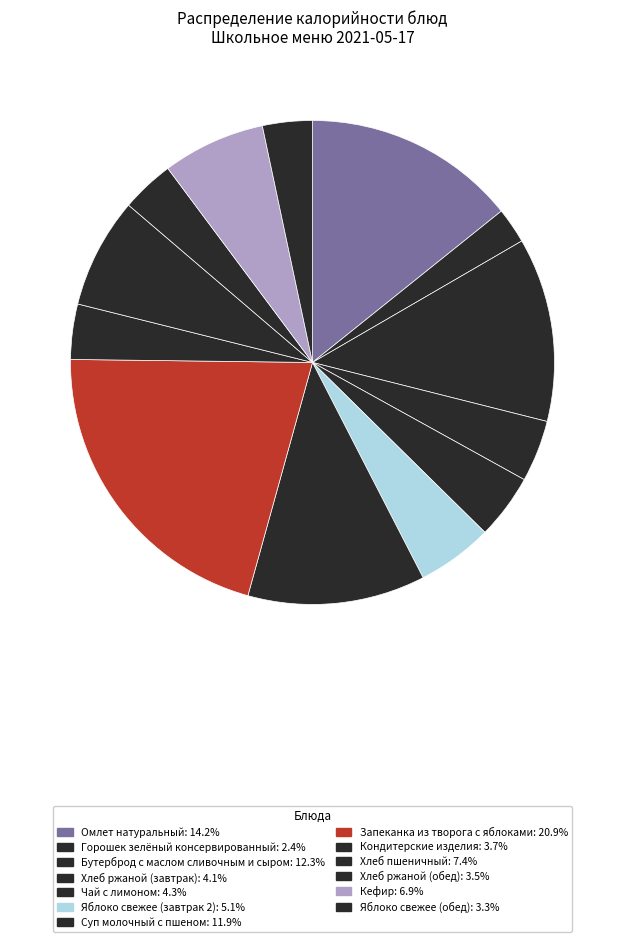

How many slices are in this pie chart?

13